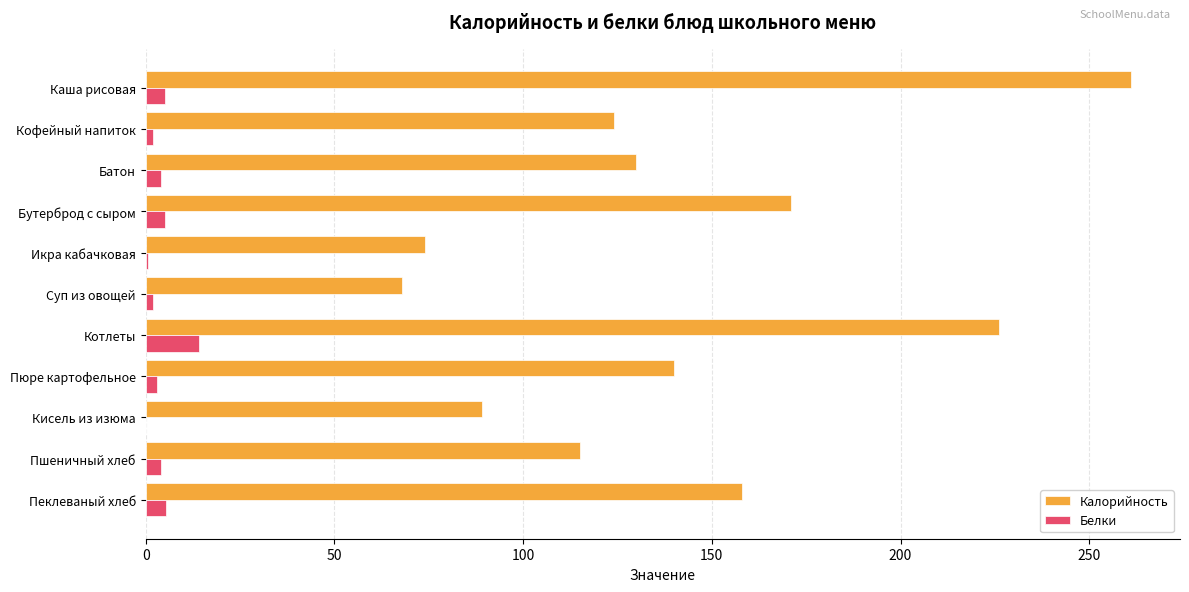

What is the average value of the Калорийность series?

141.5